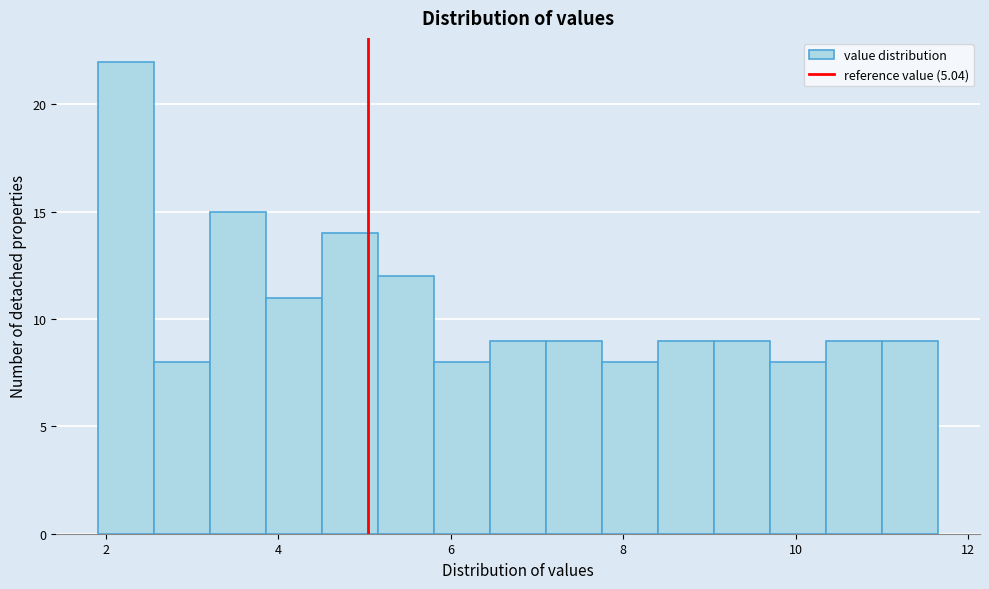

Read against the x-axis, roughly where is the centre of the tallest bar?

2.2